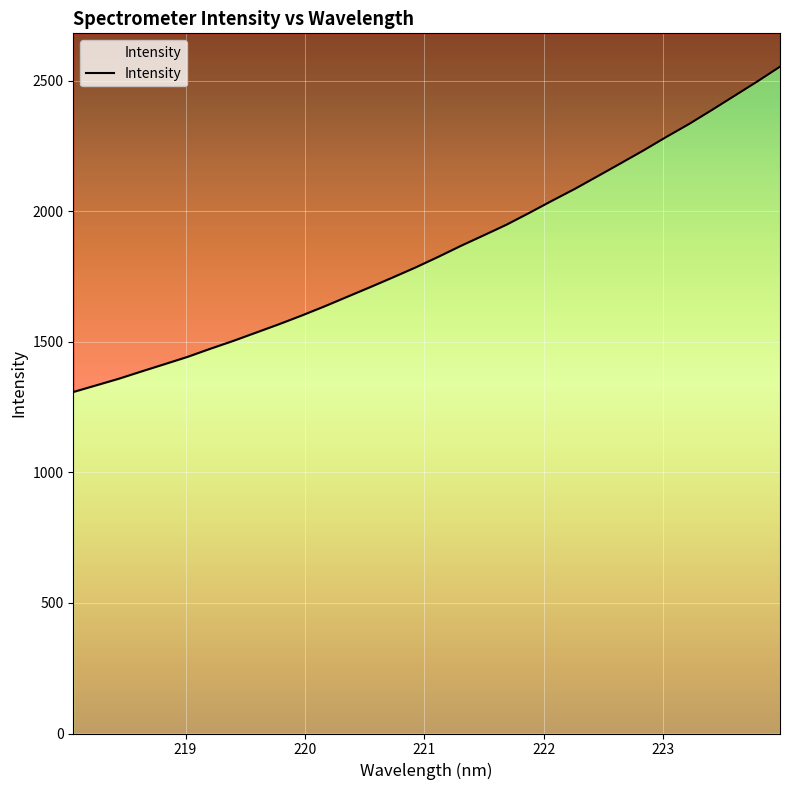

Where is the data nearest to the value 1930?

221.6902